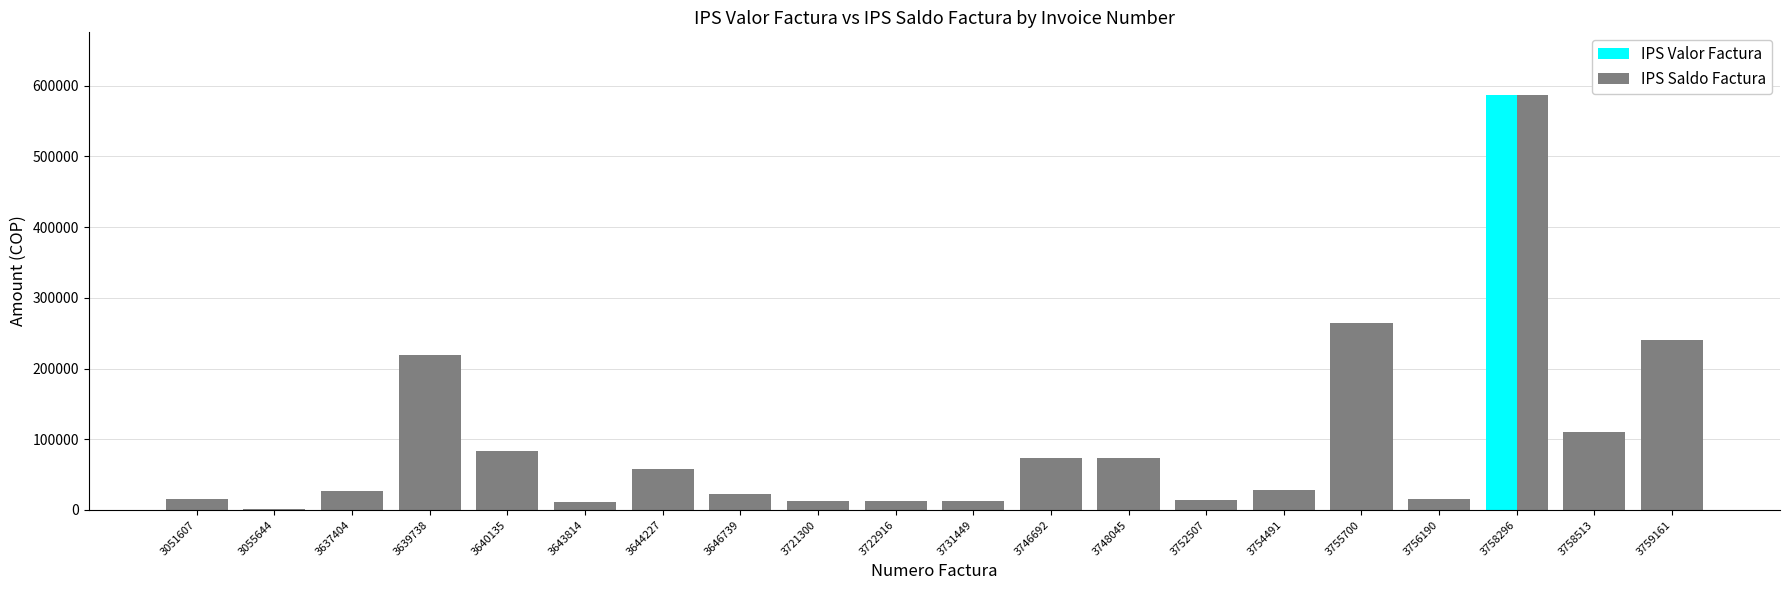

The value of IPS Valor Factura at 3758296 is 587432. True or false?

True